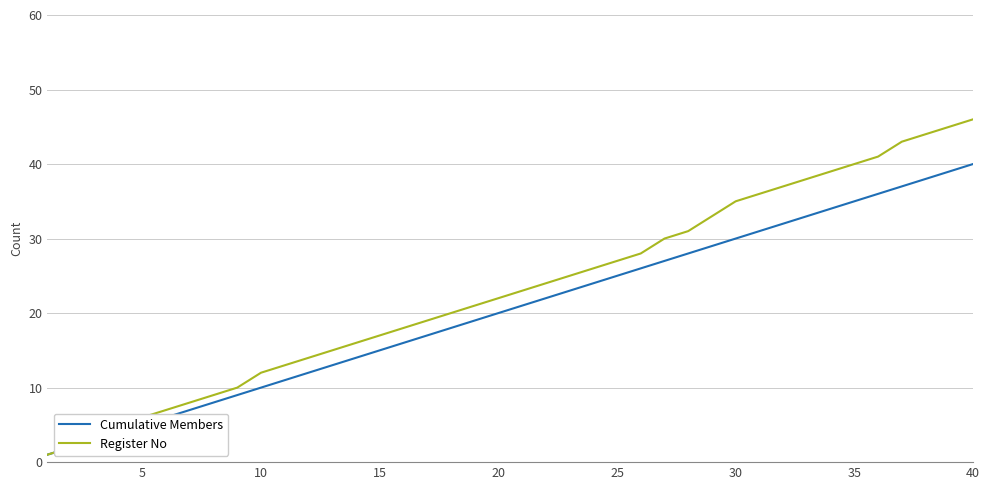

List the series in order of their peak value, highest first.

Register No, Cumulative Members